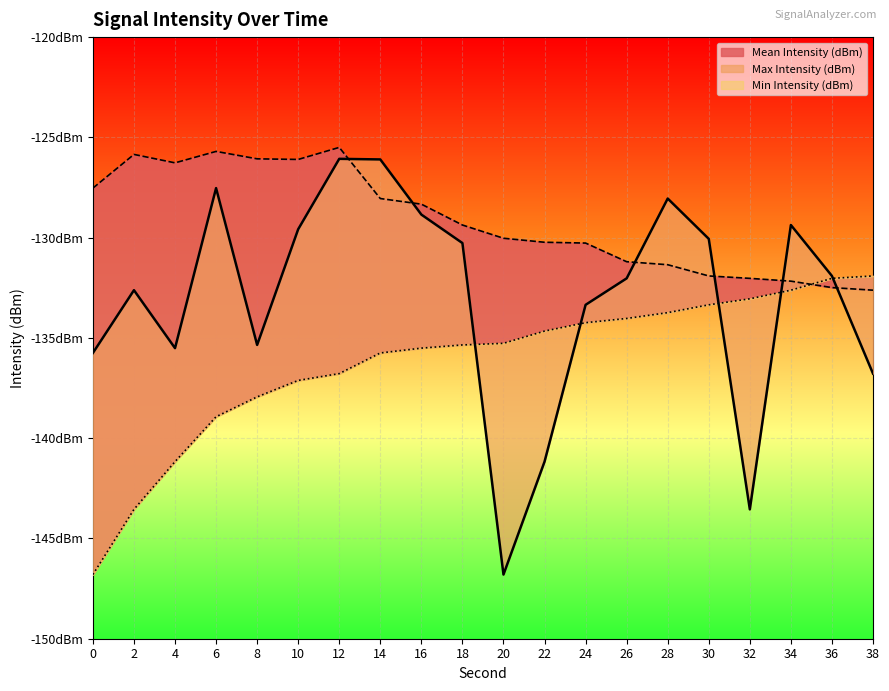

Reading left to right, what are all the values shown in this chart?

Mean Intensity (dBm): 0=-135.8	2=-132.6	4=-135.5	6=-127.5	8=-135.3	10=-129.6	12=-126.1	14=-126.1	16=-128.8	18=-130.3	20=-146.8	22=-141.2	24=-133.3	26=-132.0	28=-128.1	30=-130.1	32=-143.6	34=-129.4	36=-131.9	38=-136.8
Max Intensity (dBm): 0=-127.5	2=-125.8	4=-126.3	6=-125.7	8=-126.1	10=-126.1	12=-125.5	14=-128.1	16=-128.3	18=-129.4	20=-130.0	22=-130.2	24=-130.3	26=-131.2	28=-131.3	30=-131.9	32=-132.0	34=-132.2	36=-132.5	38=-132.6
Min Intensity (dBm): 0=-146.8	2=-143.6	4=-141.2	6=-138.9	8=-137.9	10=-137.1	12=-136.8	14=-135.8	16=-135.5	18=-135.3	20=-135.3	22=-134.7	24=-134.2	26=-134.0	28=-133.7	30=-133.3	32=-133.1	34=-132.6	36=-132.0	38=-131.9